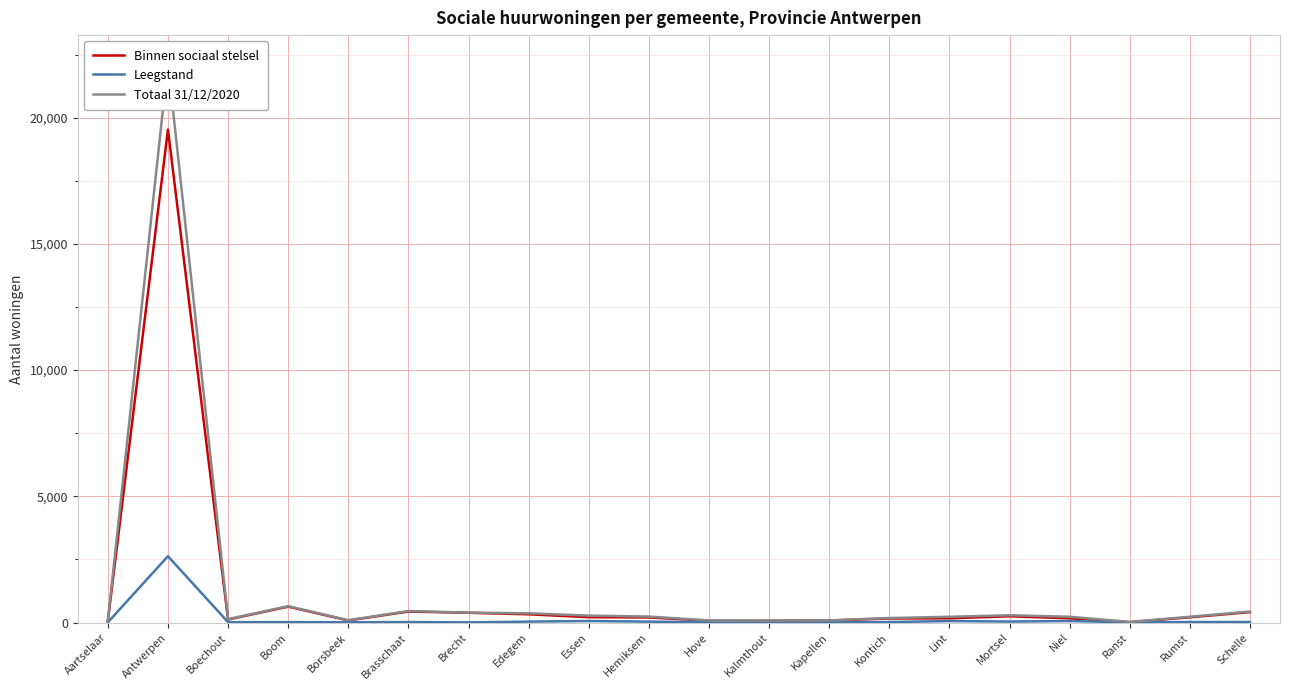

How many values in the Totaal 31/12/2020 series exceed 229?

9